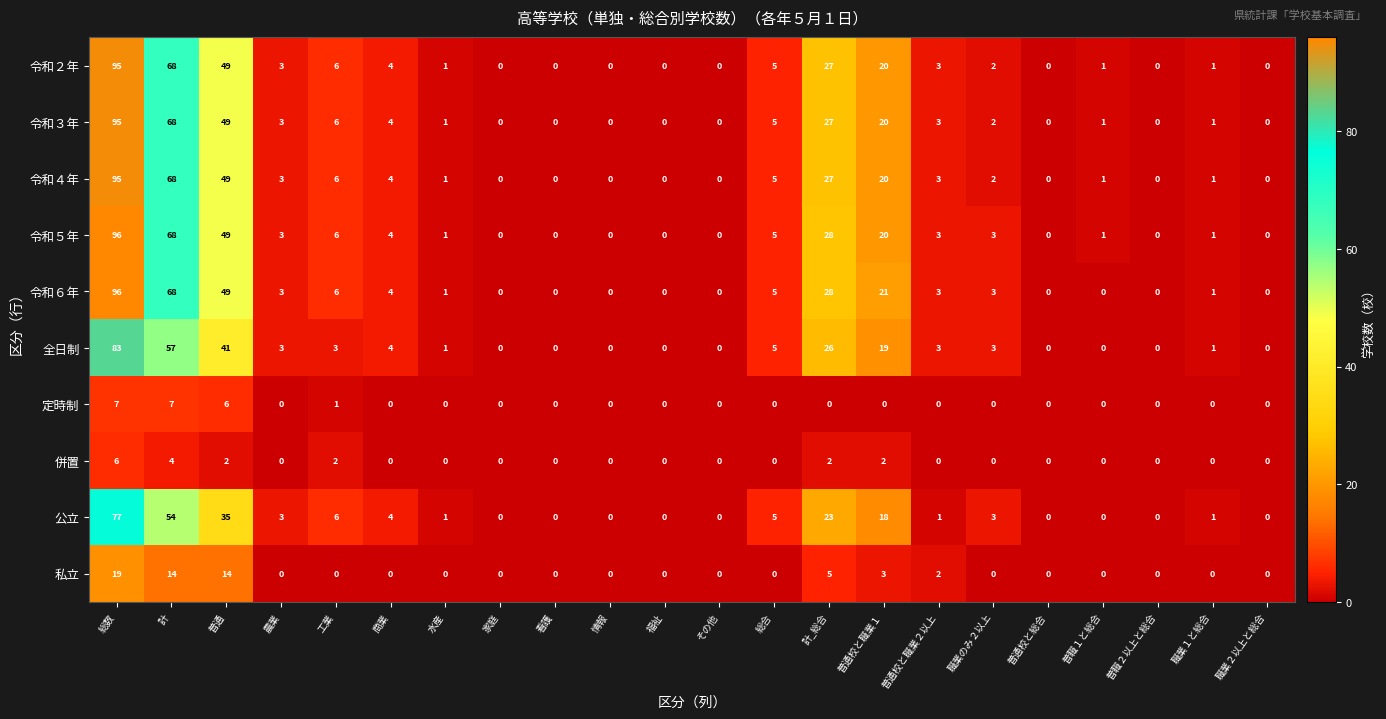

The value of 令和４年 at 情報 is 0. True or false?

True